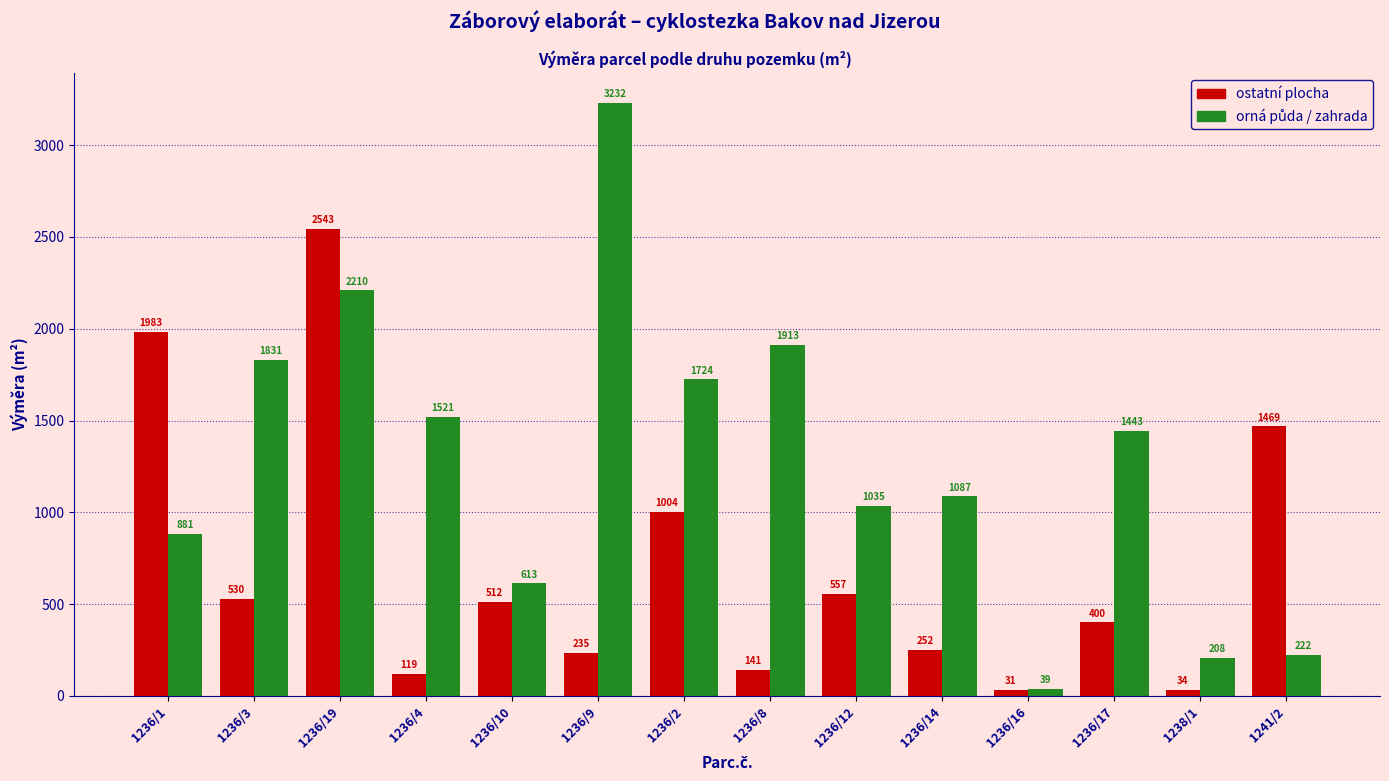

How many values in the ostatní plocha series are below 512?

7